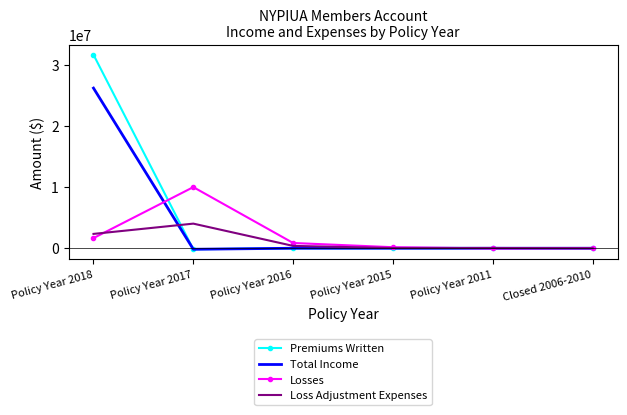

Which series has the largest range (max minus min)?

Premiums Written